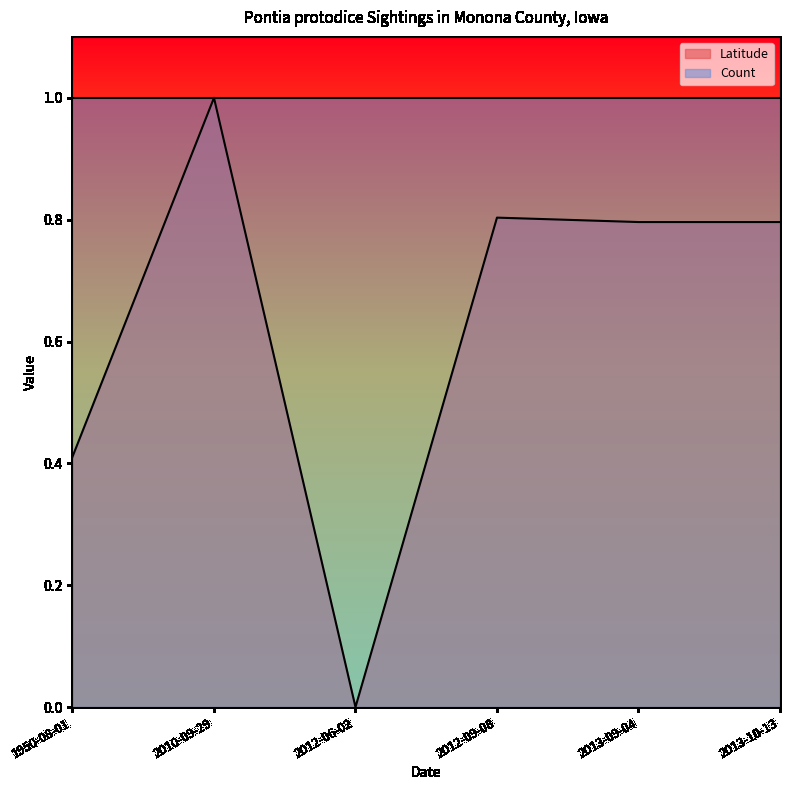

How many values are above zero?

5